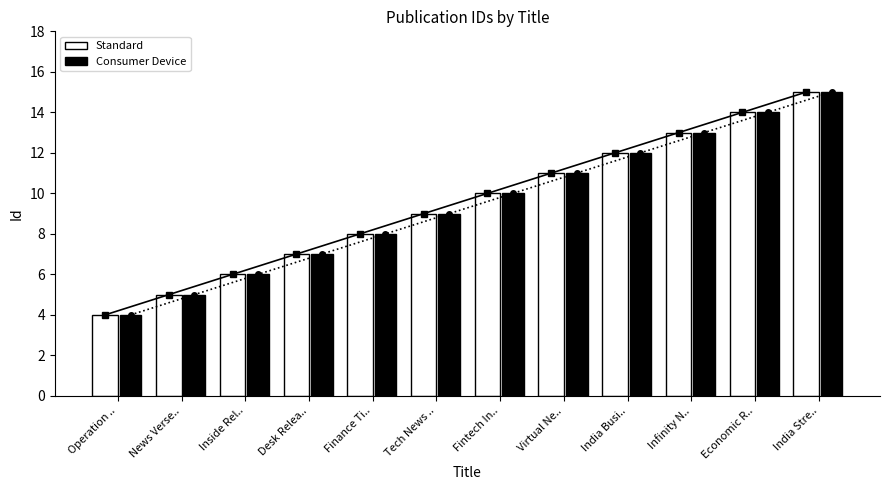

Rank the series by their maximum value, from lowest to highest.

Standard, Consumer Device